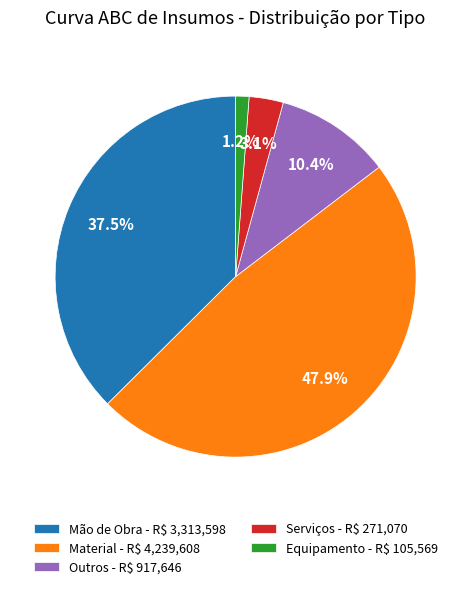

How much of the chart is everything except Outros?

89.6%